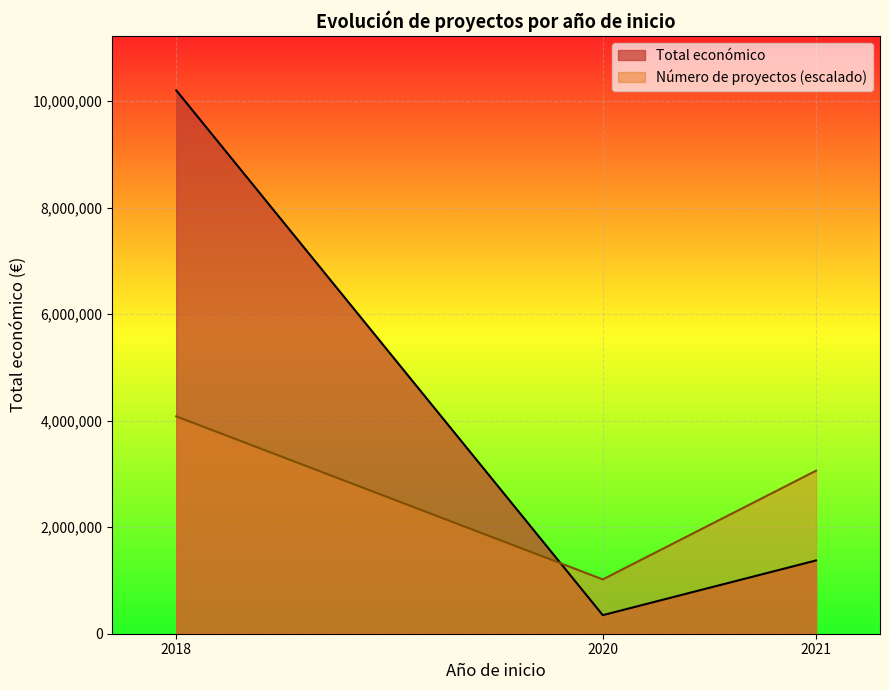

List the labels in order of Total económico value, smallest first.

2020, 2021, 2018